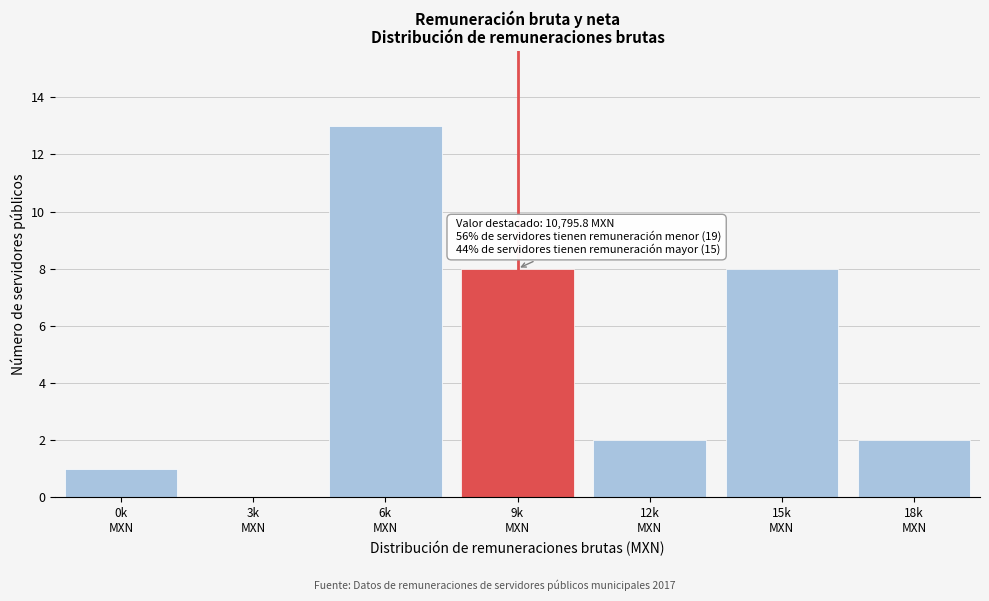

What is the sum of all values?

34